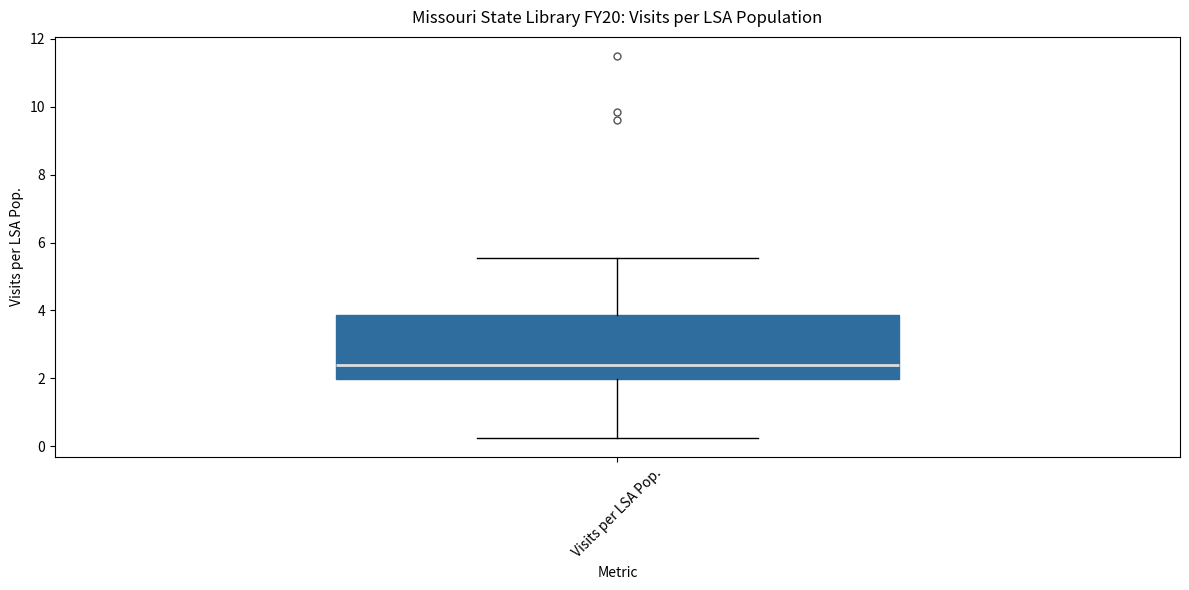

Transcribe this box plot: give where the median line is, the range the box spans, and where the two whiskers end, as read against the y-axis. The values are not printed on the chart, so give them approximately, as read against the axis.

median 2.4, box 2.0 to 3.8, whiskers 0.2 to 5.6